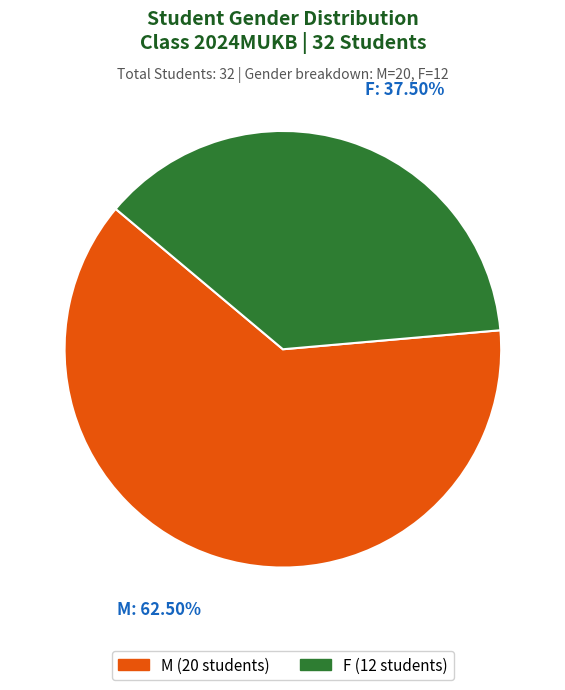

Is the sum of F and M greater than half?

Yes